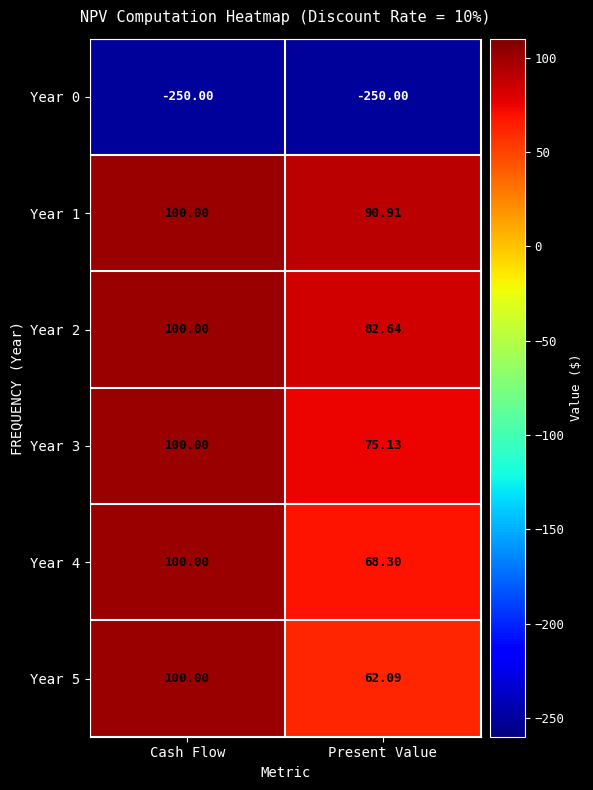

Count the number of data series in this chart.

6